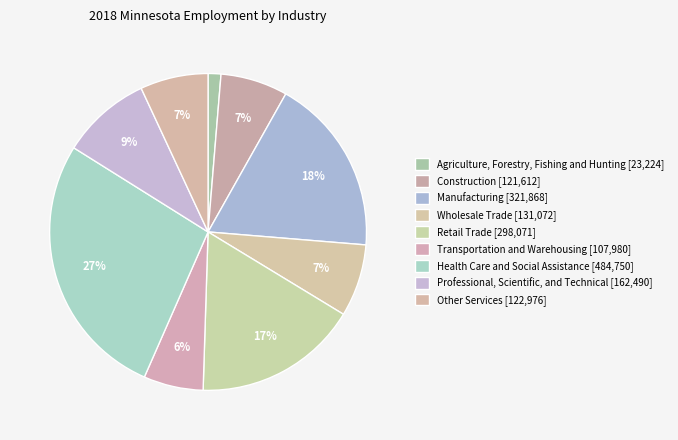

Which slice is the largest?

Health Care and Social Assistance